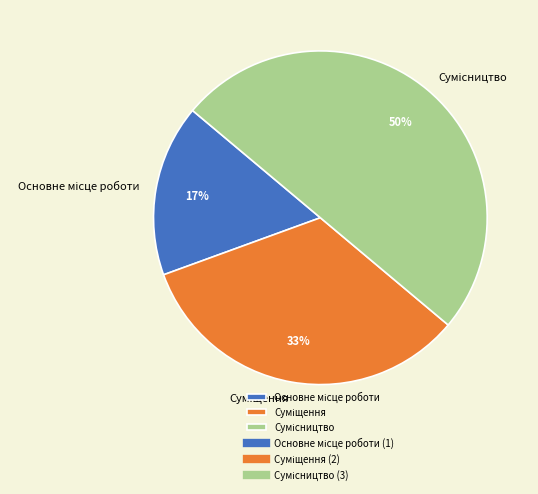

To the nearest percent, what is the difference between the largest and smallest slice percentages?

33%